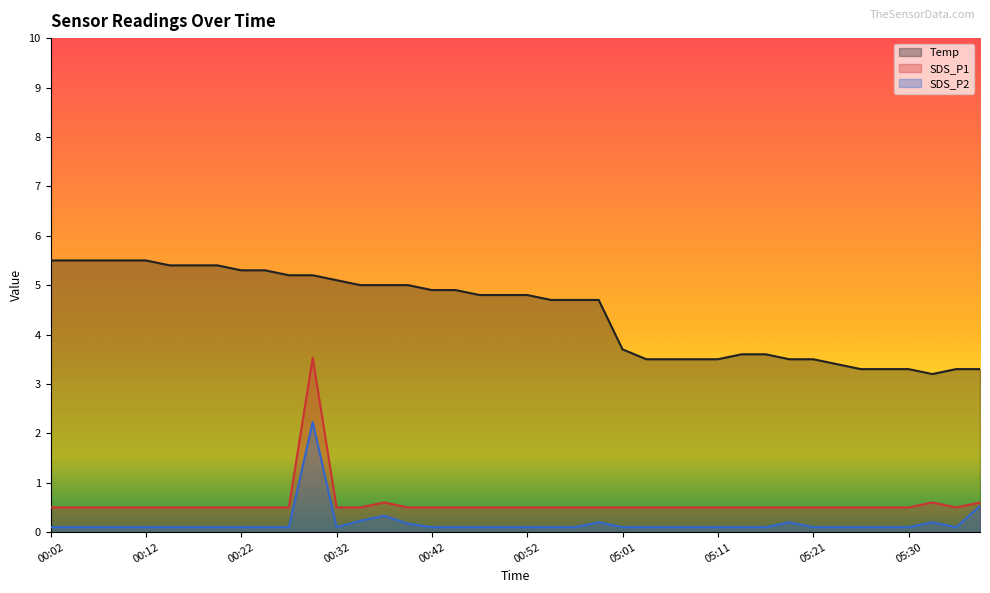

Where is the first local maximum for SDS_P1?

00:29